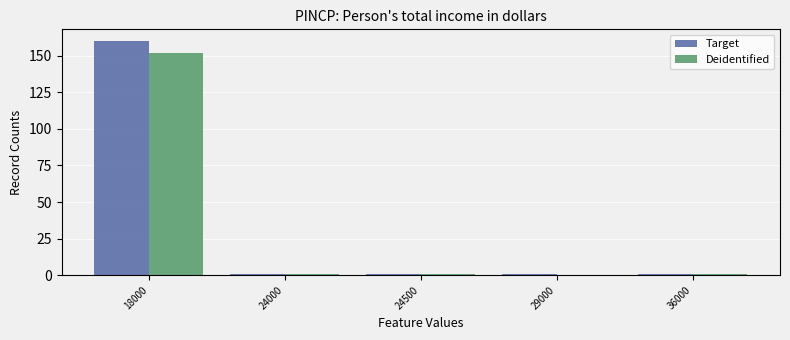

Which series has the largest total across all categories?

Target